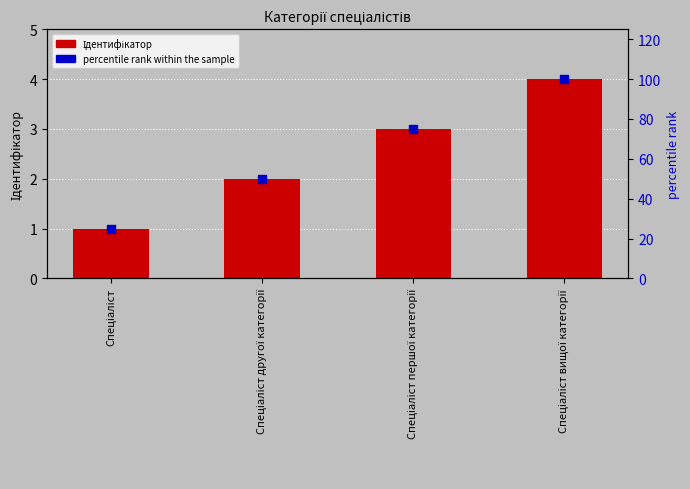

What is the total value across all series at Спеціаліст?

26